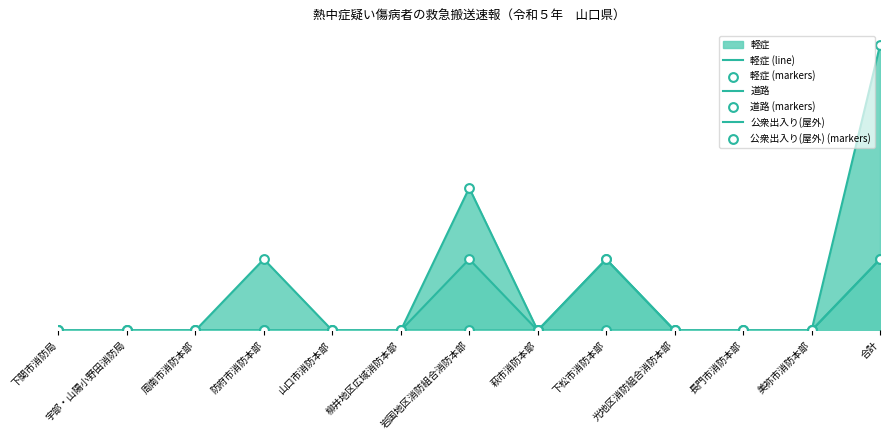

What are all the series names shown in the legend?

軽症 (line), 道路, 公衆出入り(屋外), 軽症 (markers), 道路 (markers), 公衆出入り(屋外) (markers)